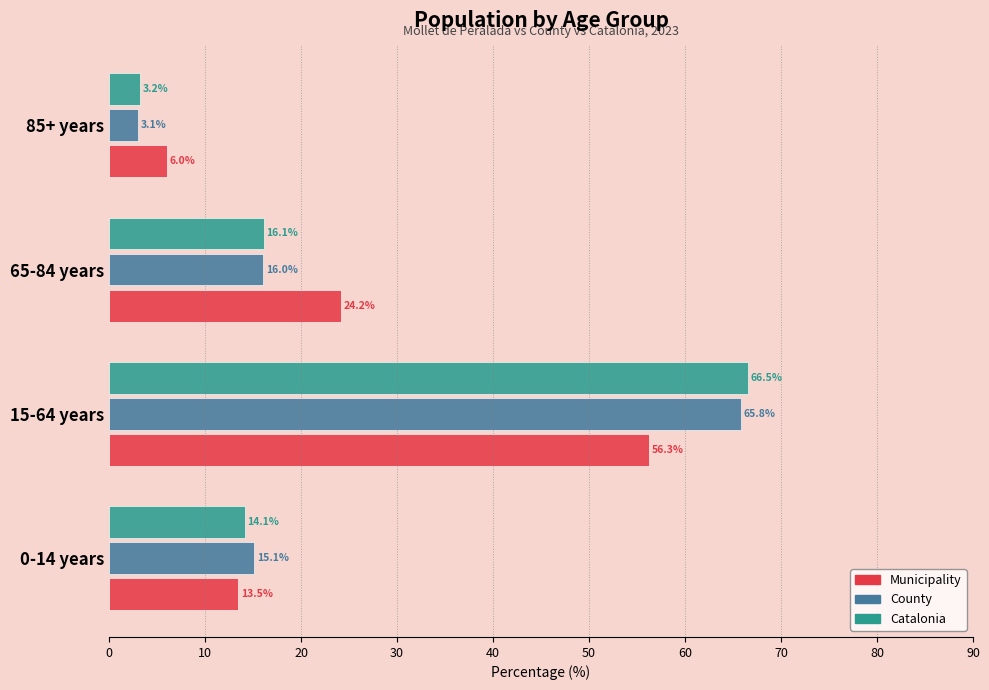

Is the value of County at 0-14 years greater than the value of Catalonia at 85+ years?

Yes